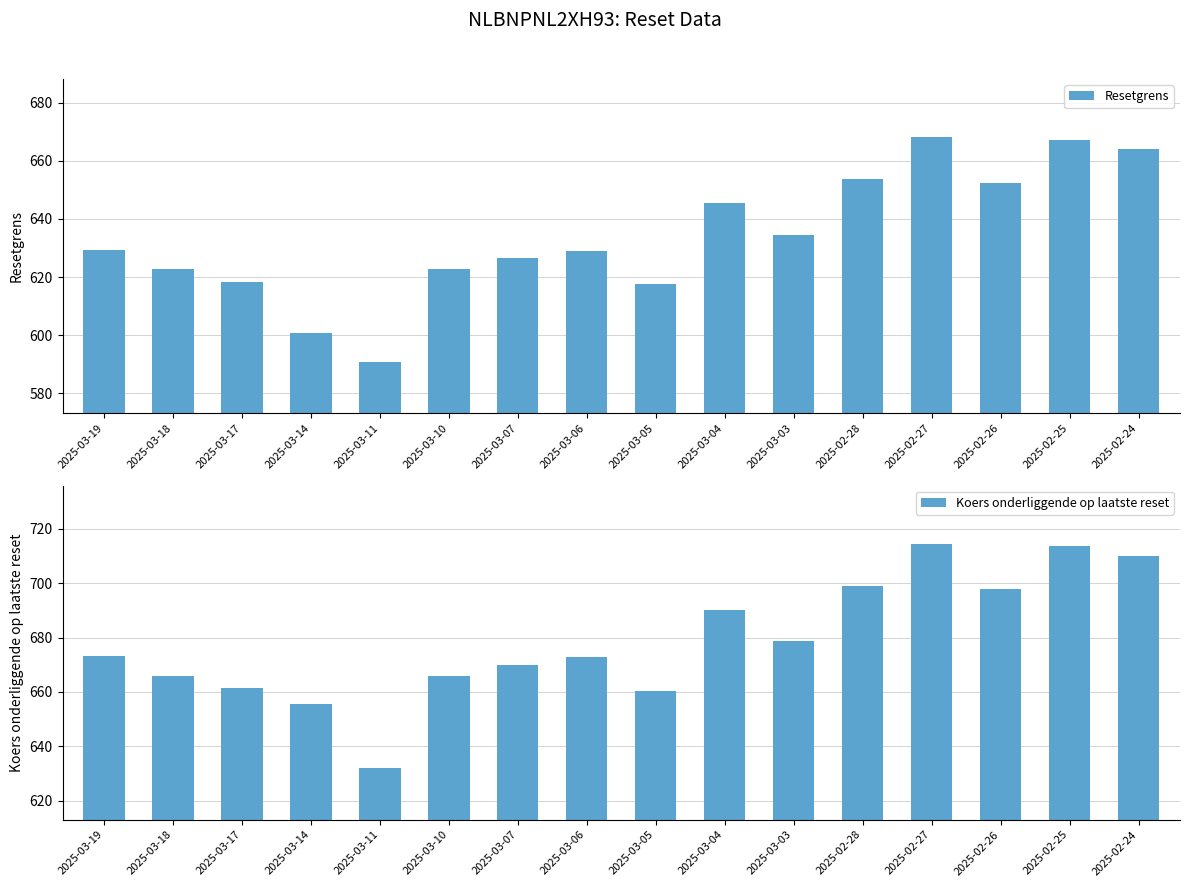

Reading left to right, list all the values displayed in this chart.

Resetgrens: 629.3	622.6	618.3	600.6	590.9	622.7	626.5	629.0	617.6	645.4	634.5	653.7	668.1	652.4	667.1	663.9
Koers onderliggende op laatste reset: 673.1	665.9	661.3	655.7	632.0	666.0	670.0	672.7	660.5	690.3	678.6	699.1	714.5	697.8	713.5	710.1